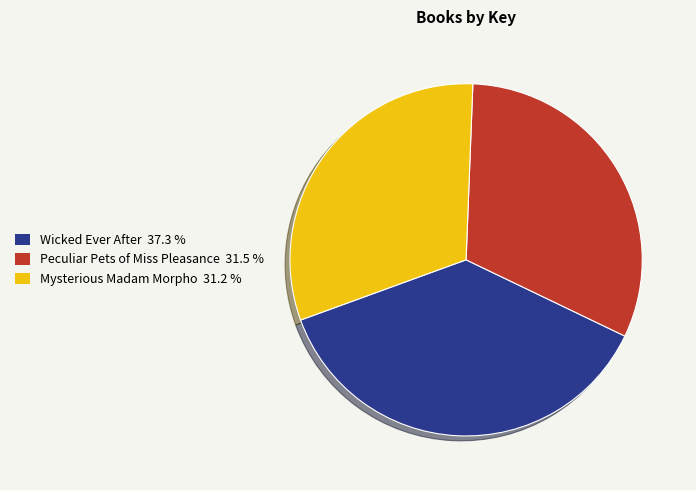

Which category has the biggest portion of the pie?

Wicked Ever After